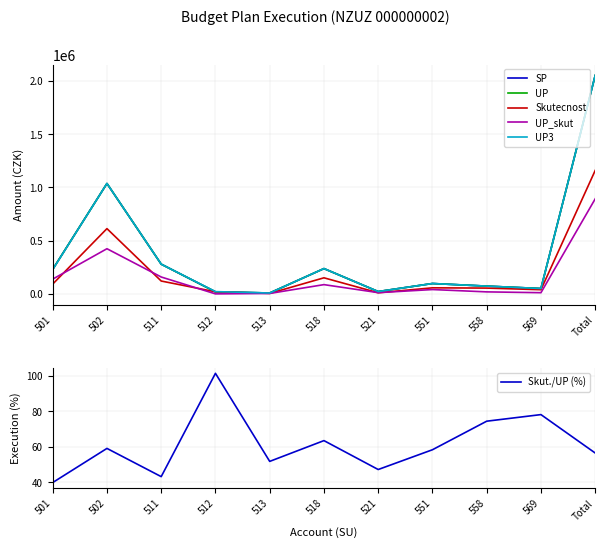

Which series has the largest range (max minus min)?

SP